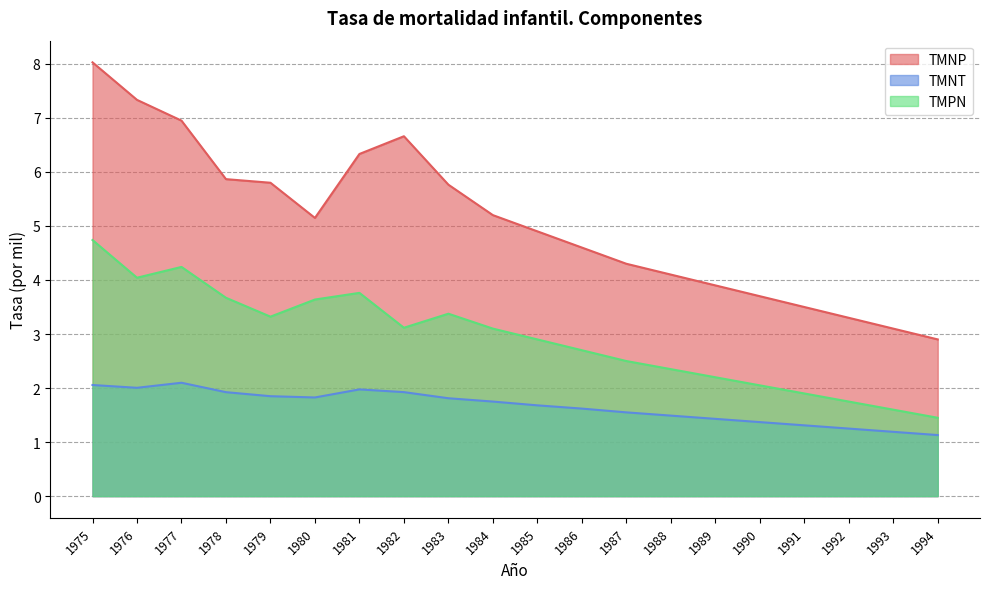

True or false: TMPN and TMNT intersect in this chart.

False